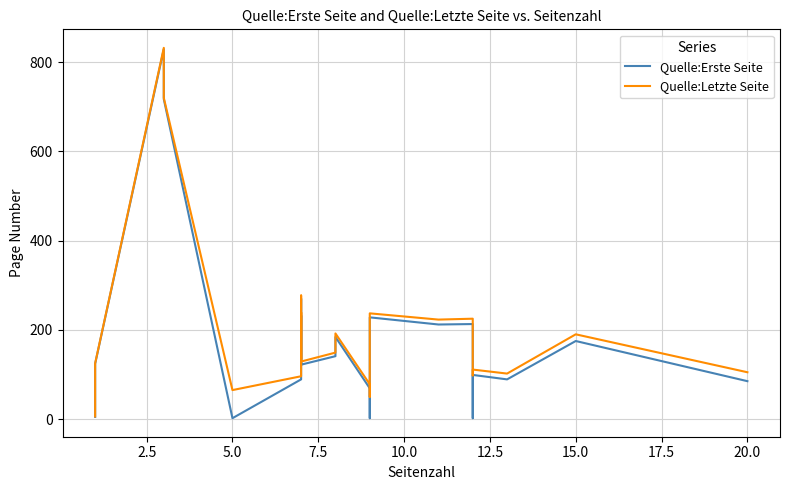

What are all the series names shown in the legend?

Quelle:Erste Seite, Quelle:Letzte Seite